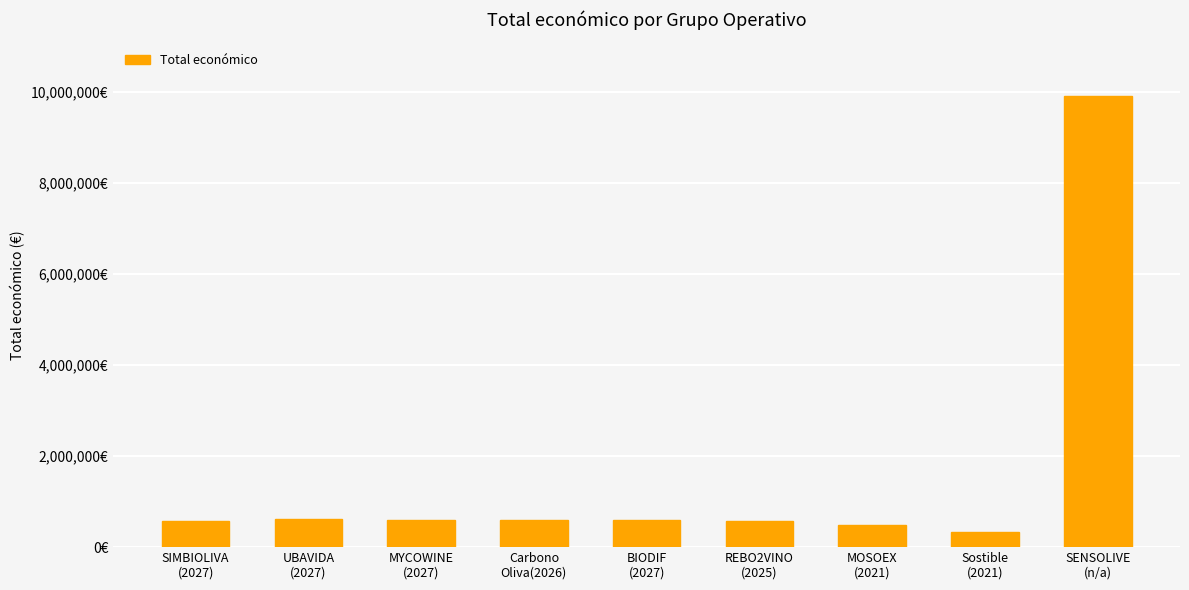

At which category does the chart reach its peak across all series?

SENSOLIVE
(n/a)